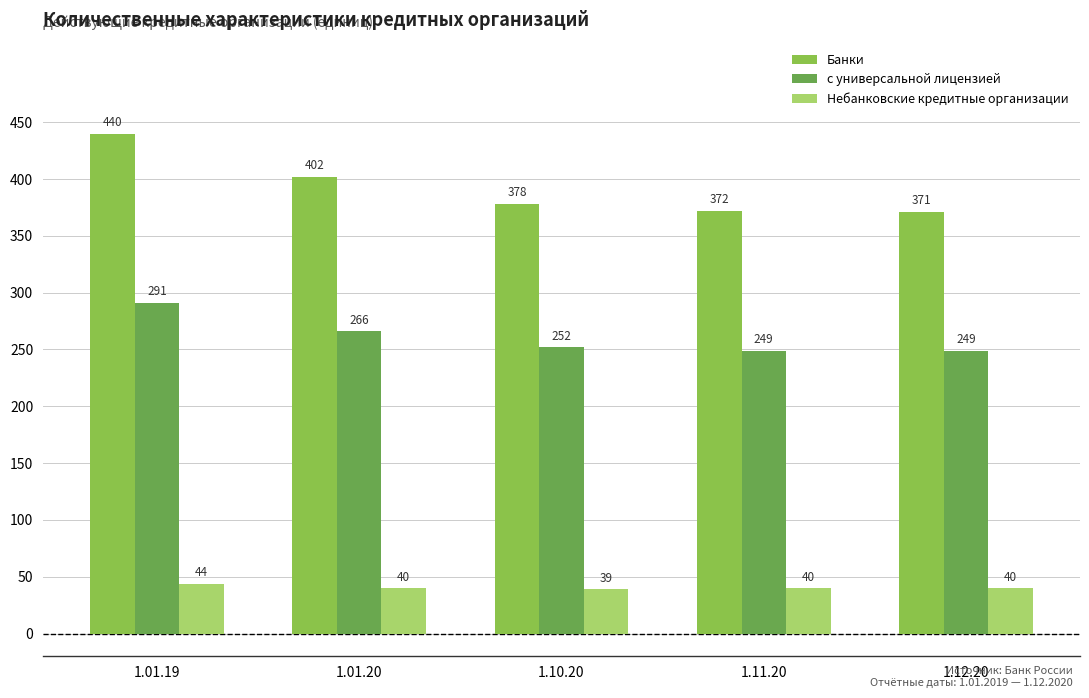

What is the label of the 4th bar from the left?

1.11.20